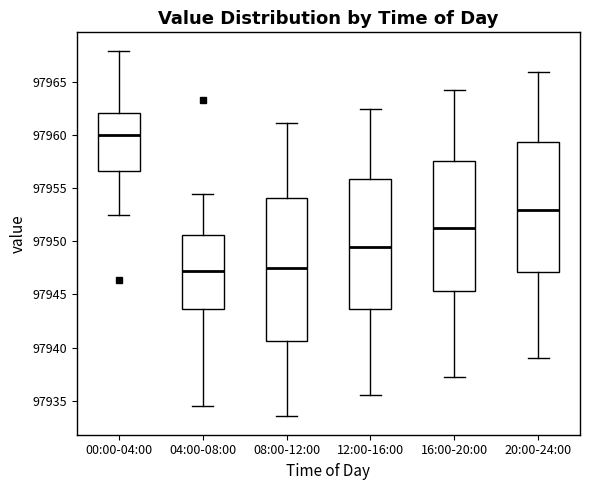

Where is the upper edge of the box for 16:00-20:00 on the y-axis? The values are not printed on the chart, so give them approximately, as read against the axis.

97957.5